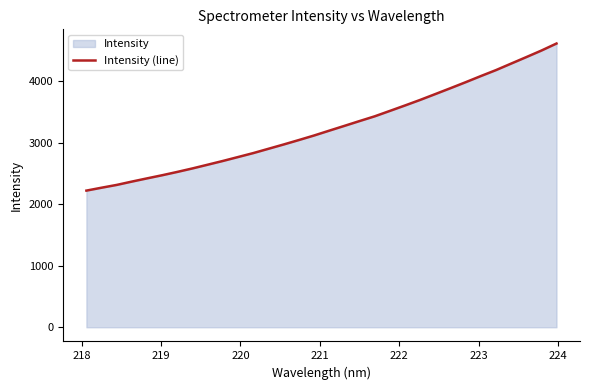

What is the smallest value displayed?

2221.8